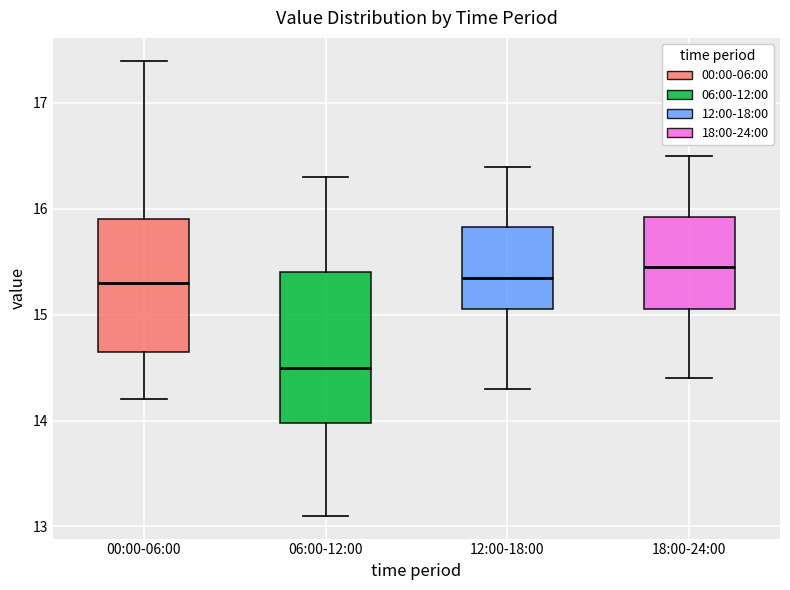

Reading left to right, transcribe this box plot: for each box, give where its median line is, the range the box spans, and where its two whiskers end, as read against the y-axis. The values are not printed on the chart, so give them approximately, as read against the axis.

00:00-06:00: median 15.3, box 14.7 to 15.9, whiskers 14.2 to 17.4
06:00-12:00: median 14.5, box 14.0 to 15.4, whiskers 13.1 to 16.3
12:00-18:00: median 15.4, box 15.1 to 15.8, whiskers 14.3 to 16.4
18:00-24:00: median 15.5, box 15.1 to 15.9, whiskers 14.4 to 16.5